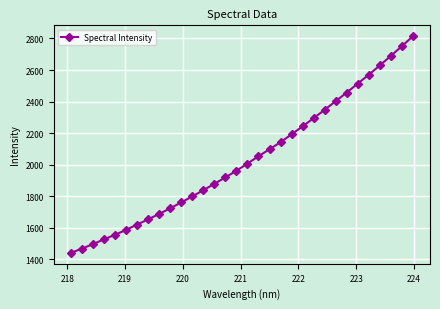

What is the value of the 18th point from the left?

2054.0